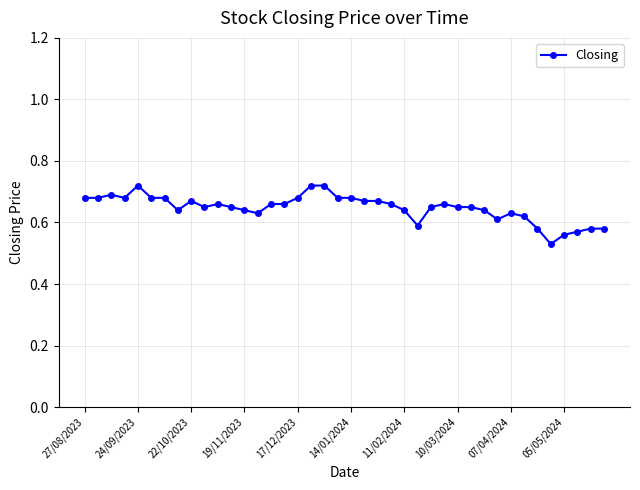

Count the values in the range 0 to 1.

40